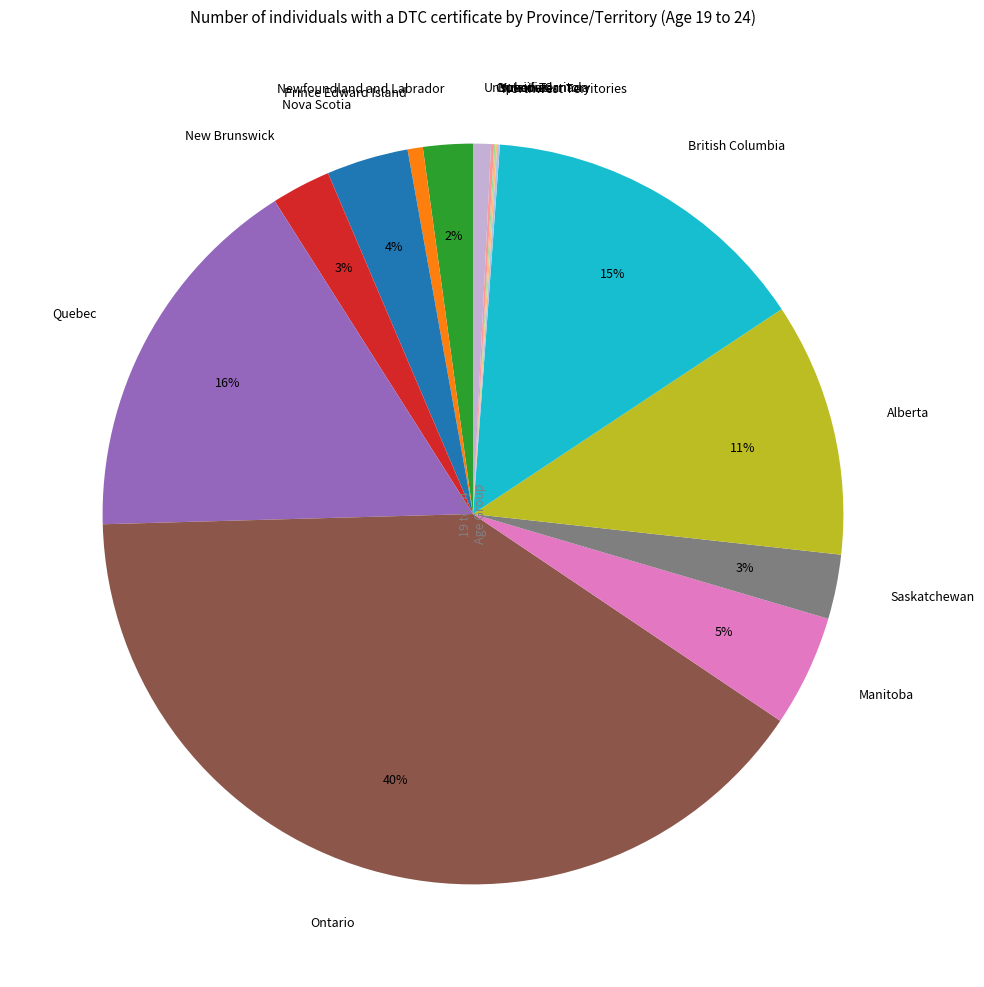

Does any single category account for the majority?

No